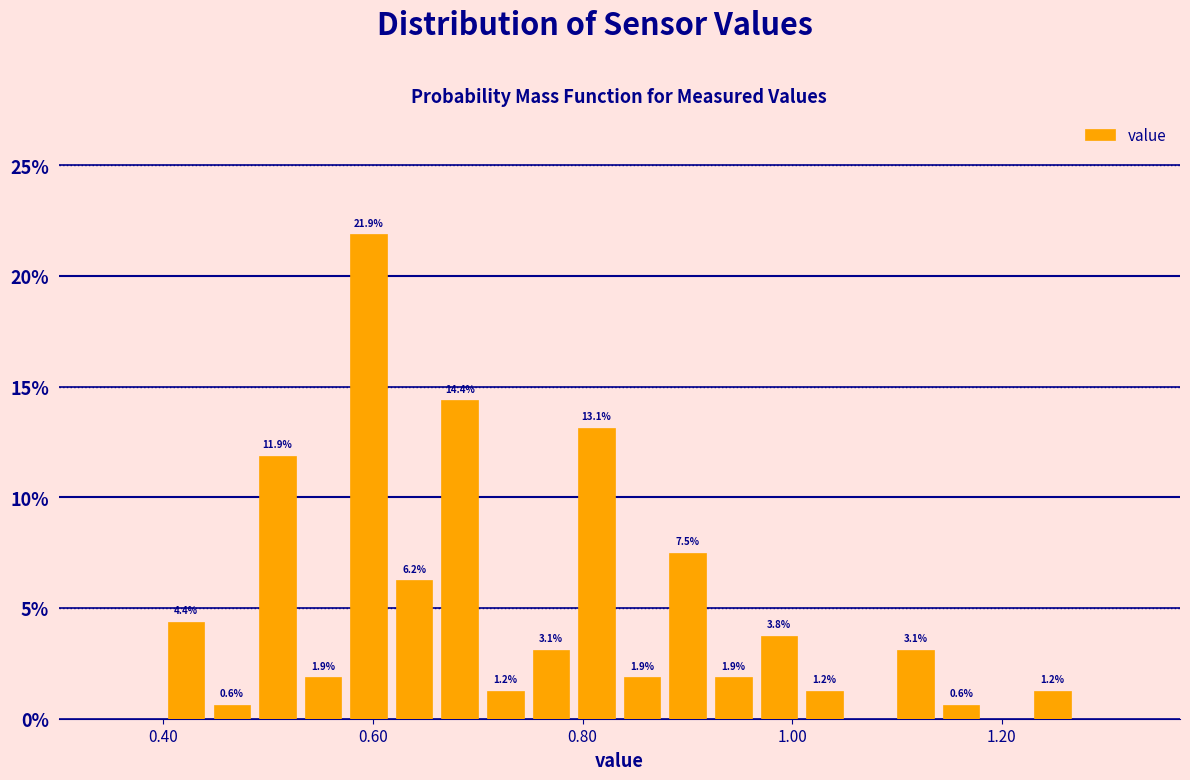

Read against the x-axis, roughly where is the centre of the tallest bar?

0.60